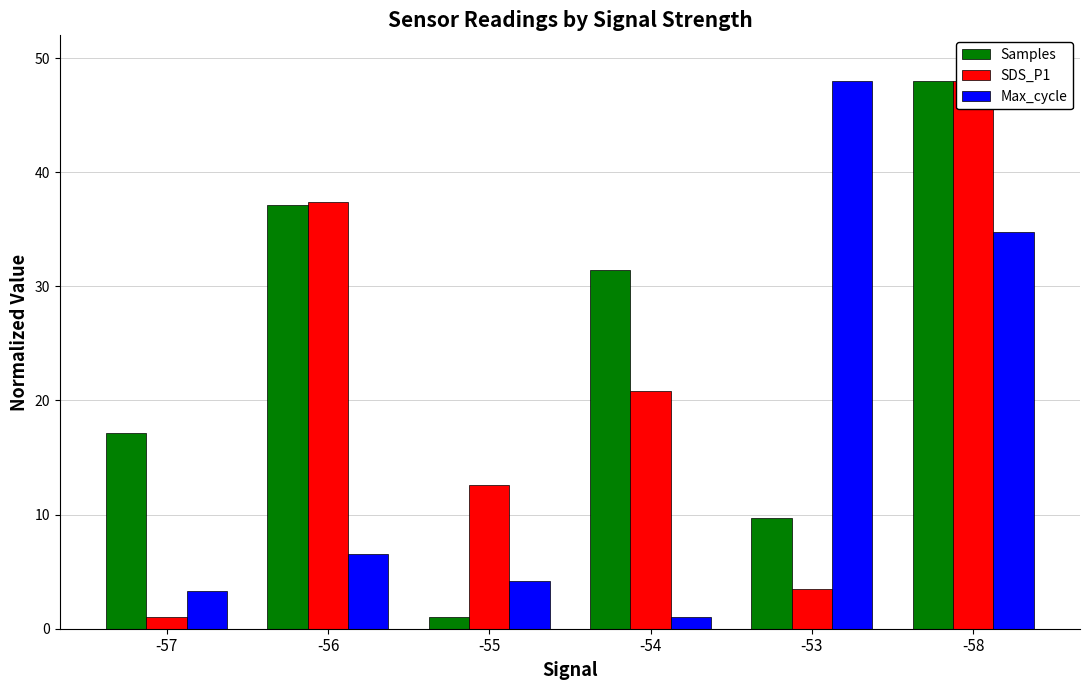

Rank the series at -53 from lowest to highest value.

SDS_P1, Samples, Max_cycle